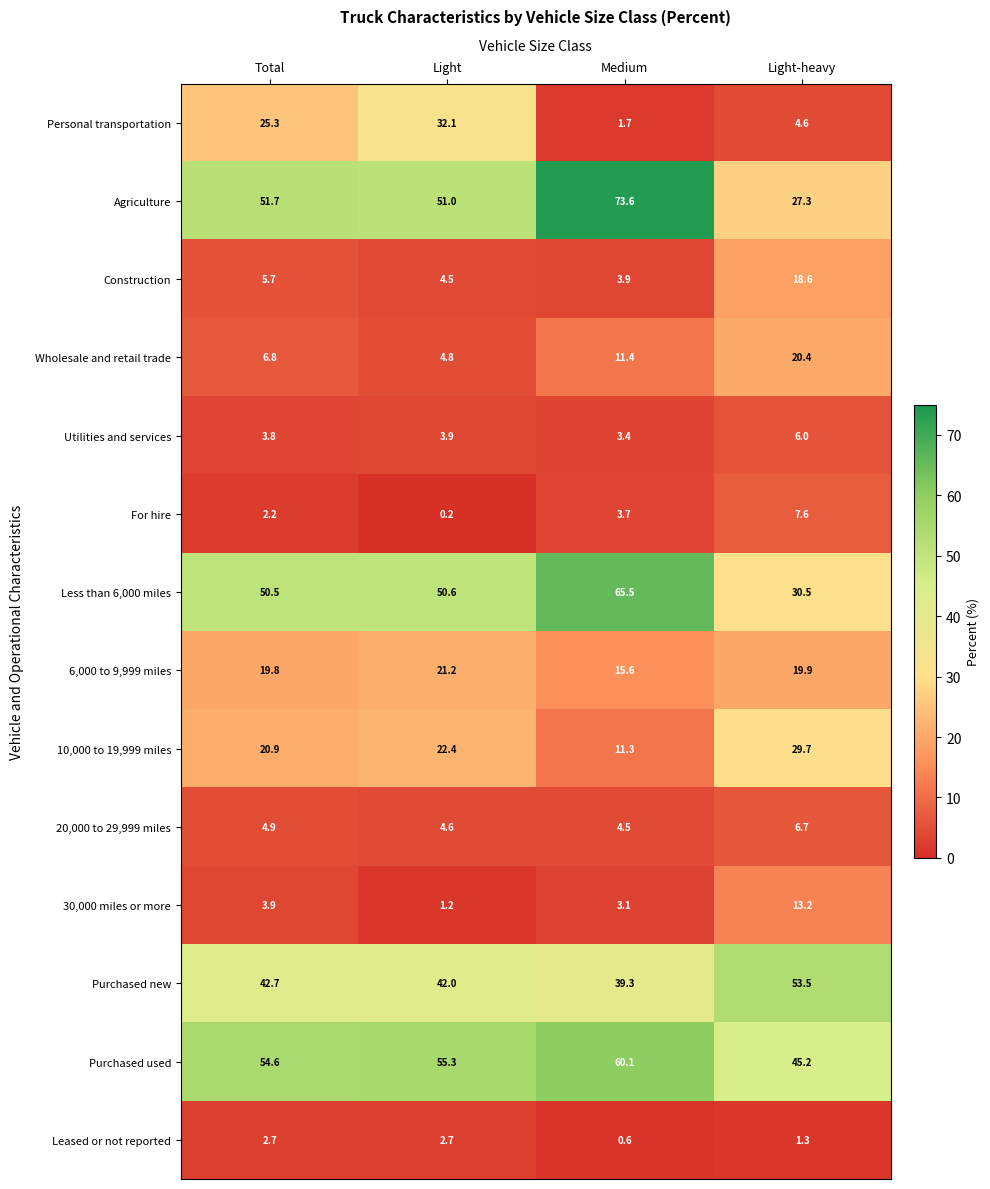

Which category has the highest value in the Wholesale and retail trade series?

Light-heavy